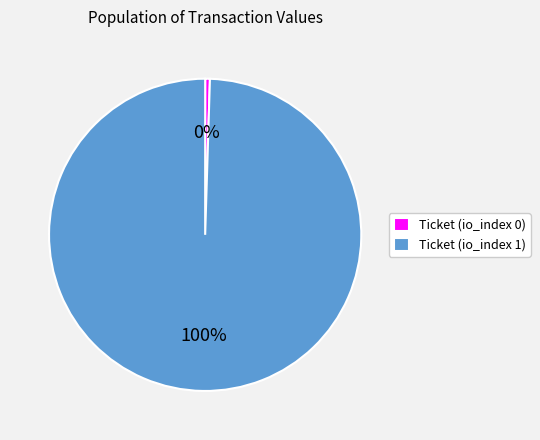

Count the number of slices in the pie.

2